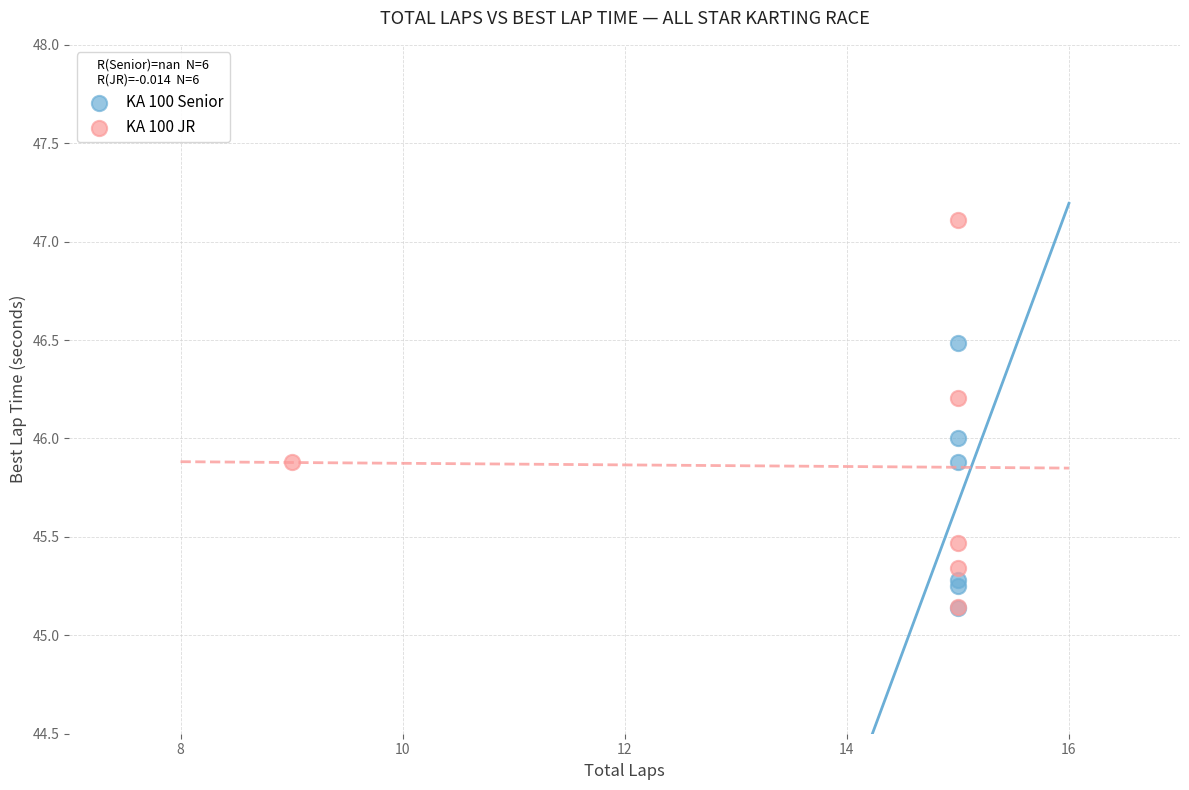

Which series contains the highest Y value?

KA 100 JR